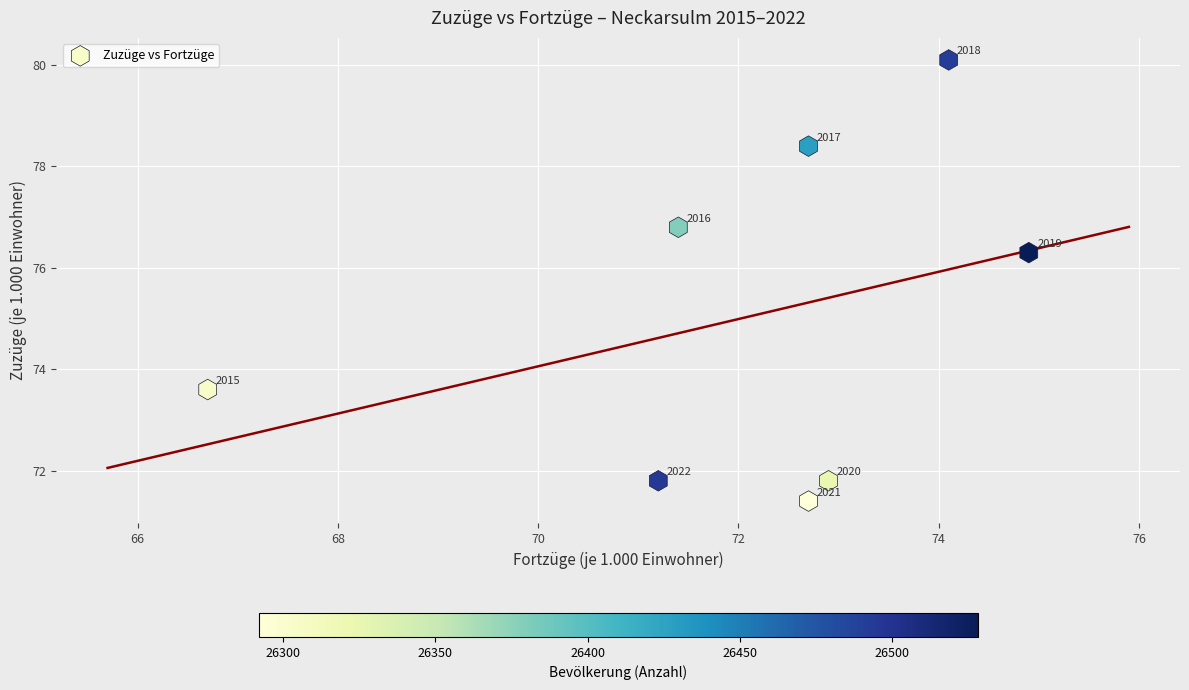

What Y value in the scatter plot is closest to 75?

76.3